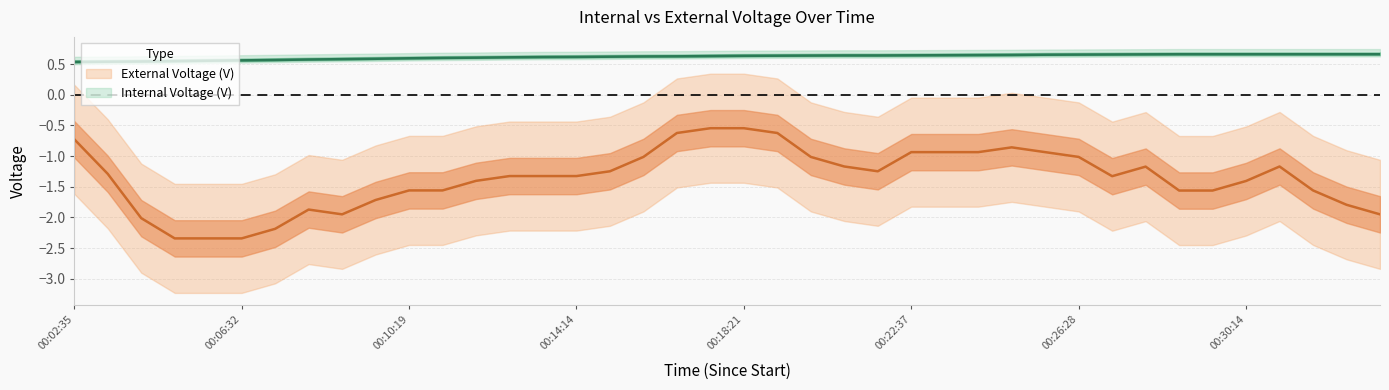

Between 00:13:27 and 00:17:35, which is larger?

00:17:35